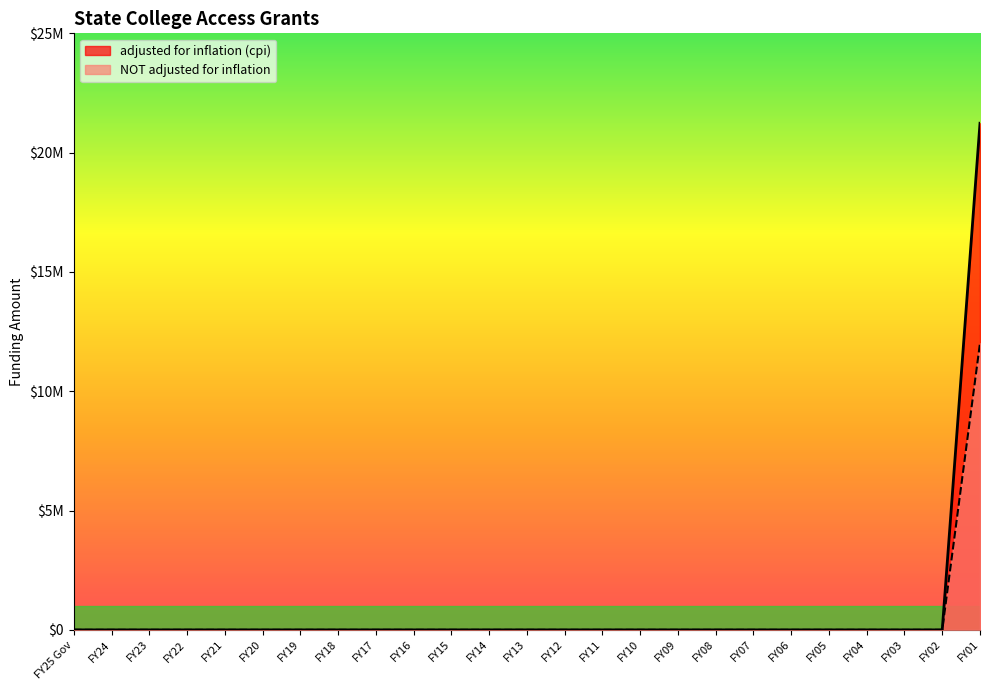

Does the chart have visible grid lines?

No